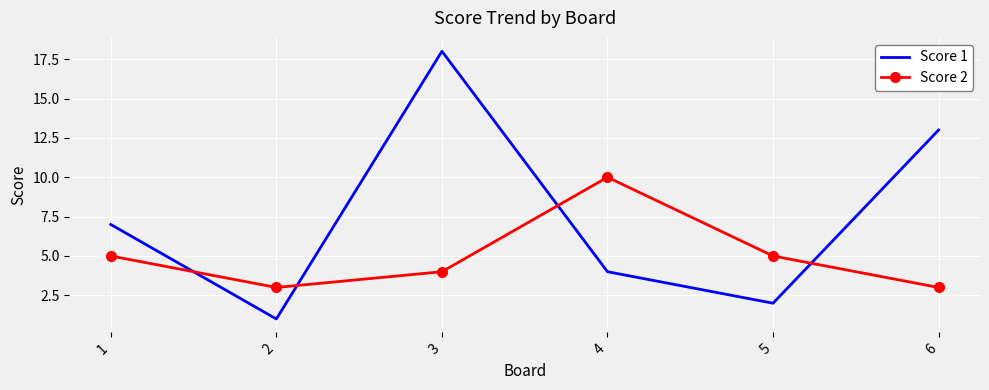

The value of Score 2 at 5 is 5. True or false?

True